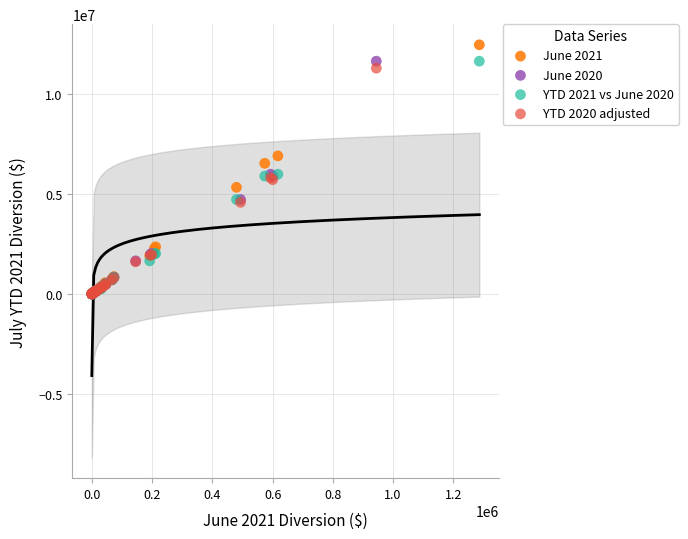

What are all the series names shown in the legend?

June 2021, June 2020, YTD 2021 vs June 2020, YTD 2020 adjusted